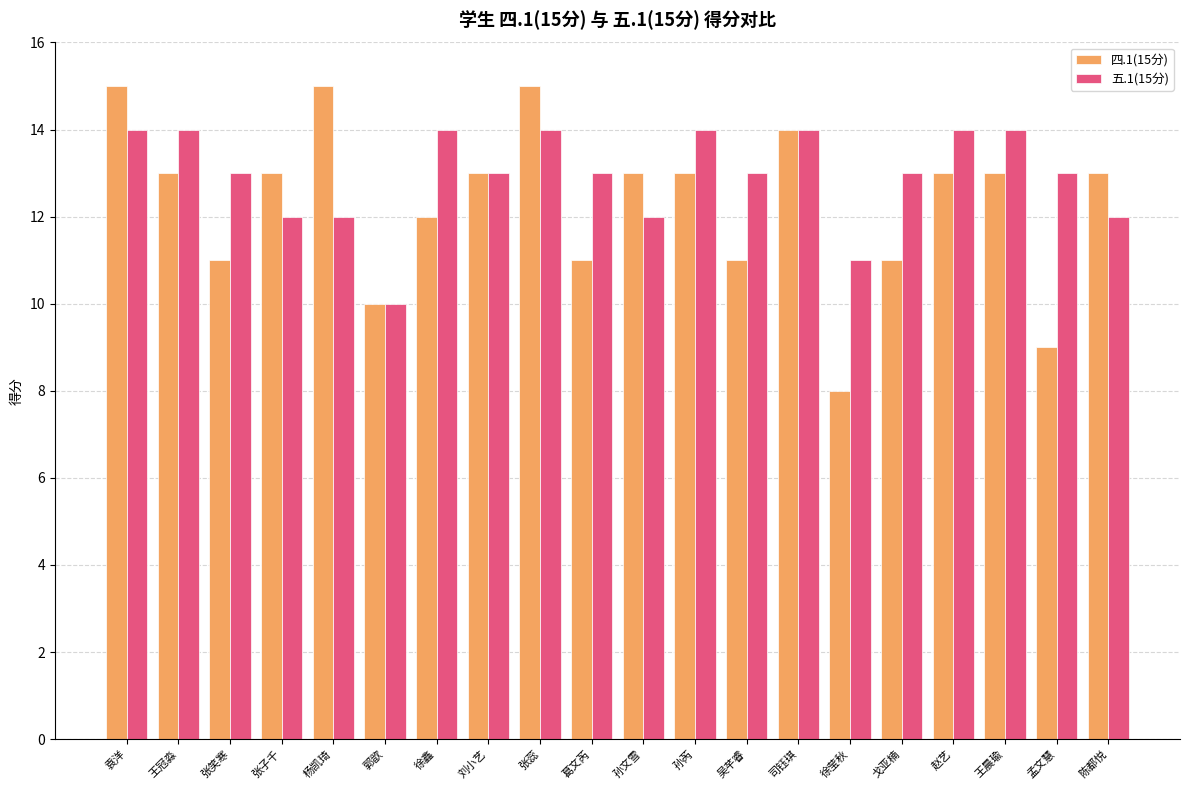

What is the minimum value shown in the chart?

8